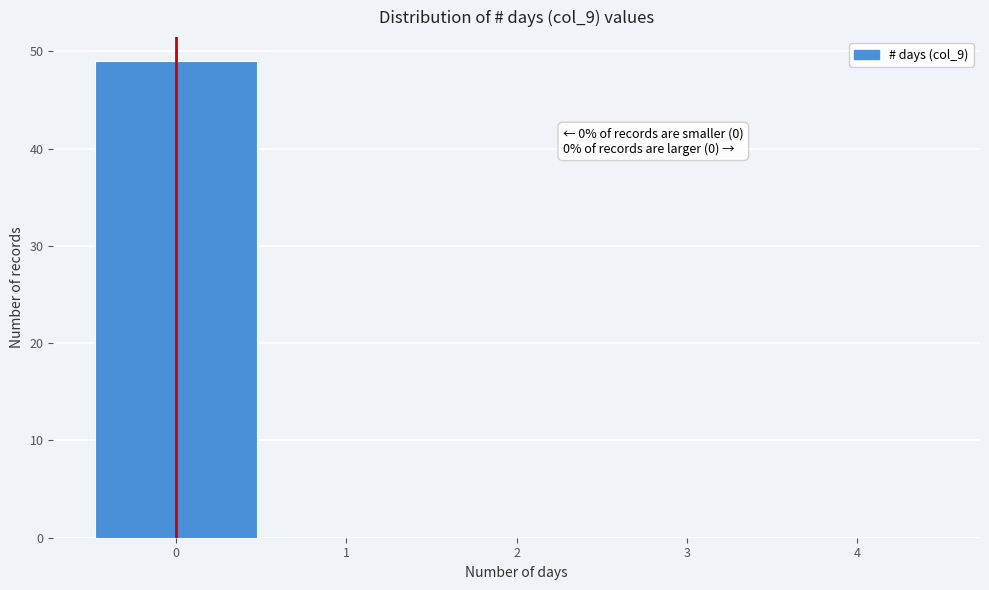

Over which range of the x-axis is the bar tallest?

-0.5 to 0.5